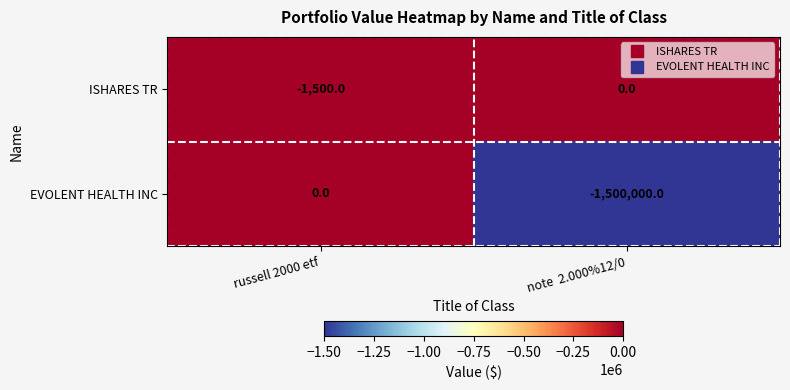

Between russell 2000 etf and note  2.000%12/0, which series saw the biggest shift?

EVOLENT HEALTH INC